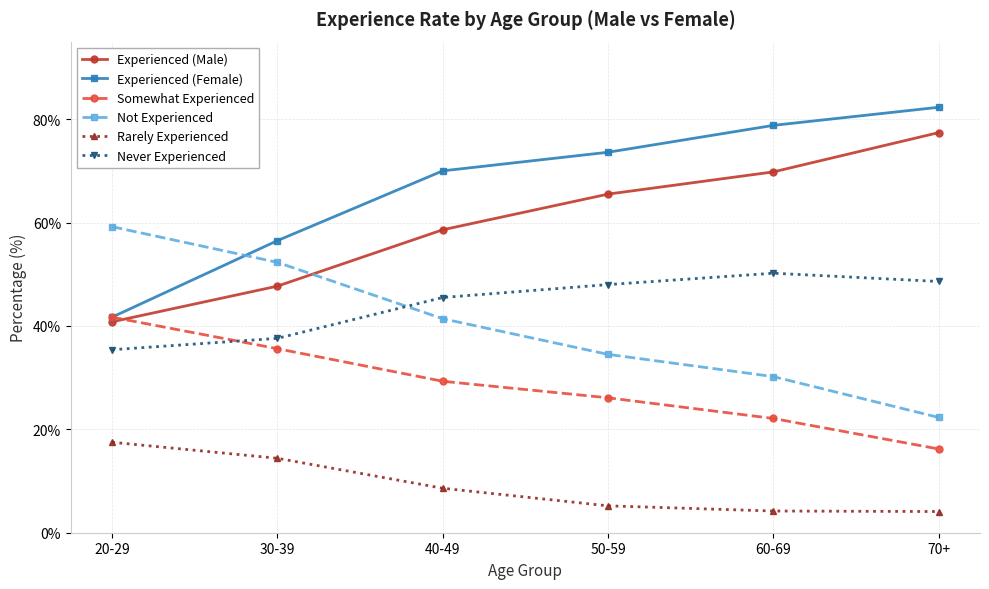

What position from the right is 70+?

1